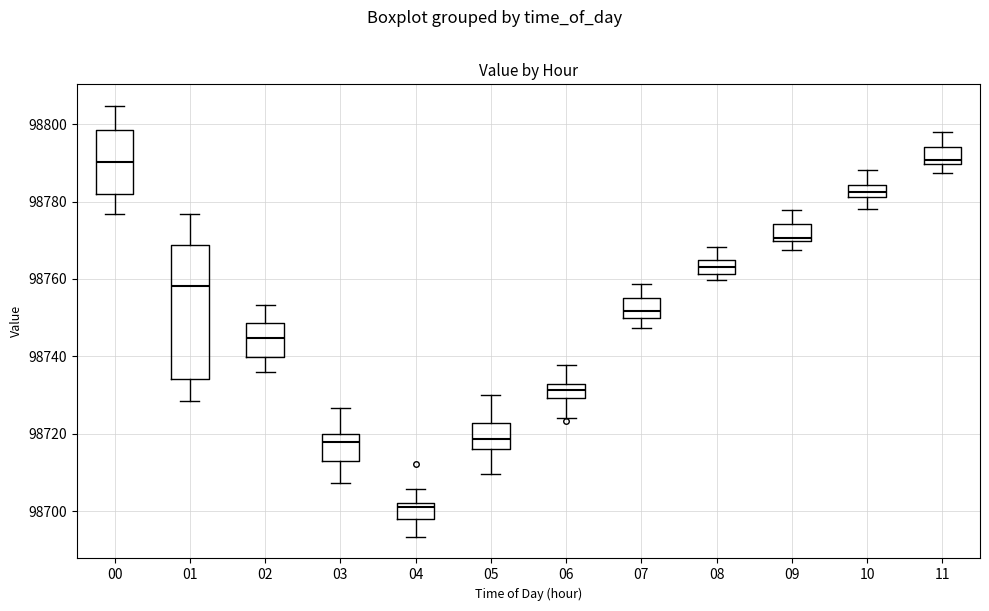

Which box is the tallest, from its lower edge to its upper edge?

01